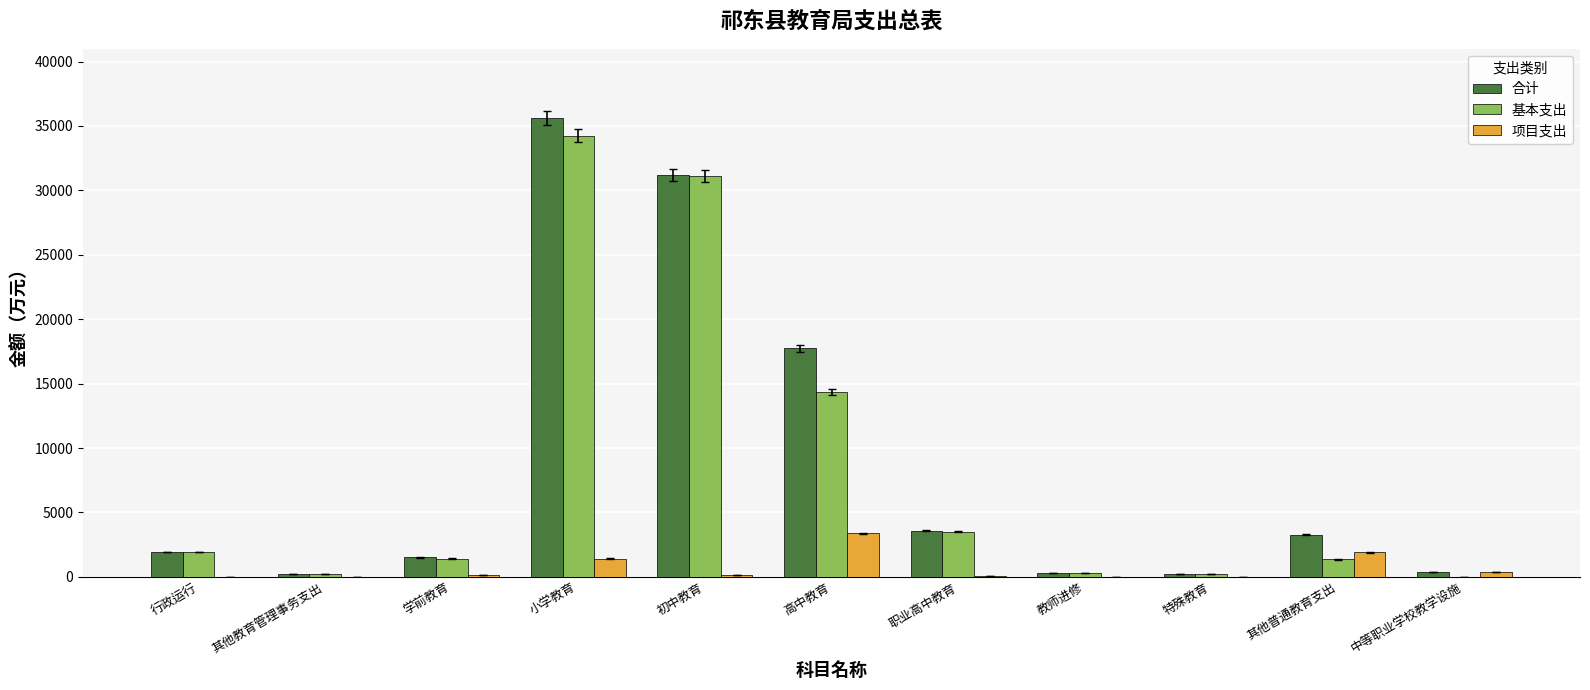

Is it true that 基本支出 equals 1351.0 at 其他普通教育支出?

True